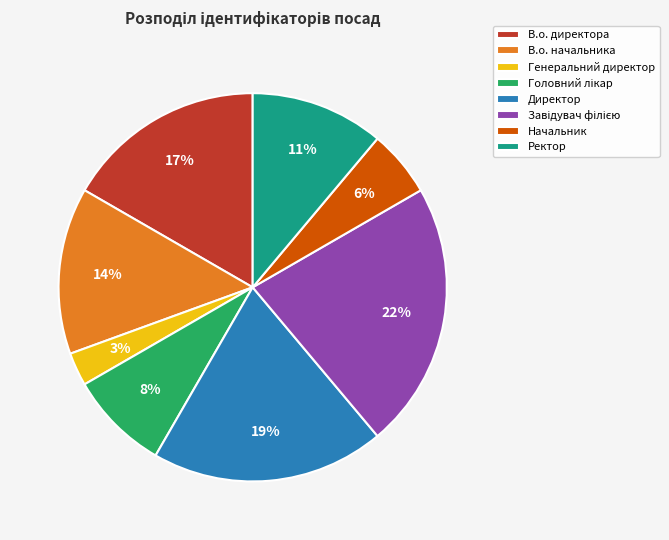

Is the sum of Ректор and Директор greater than half?

No